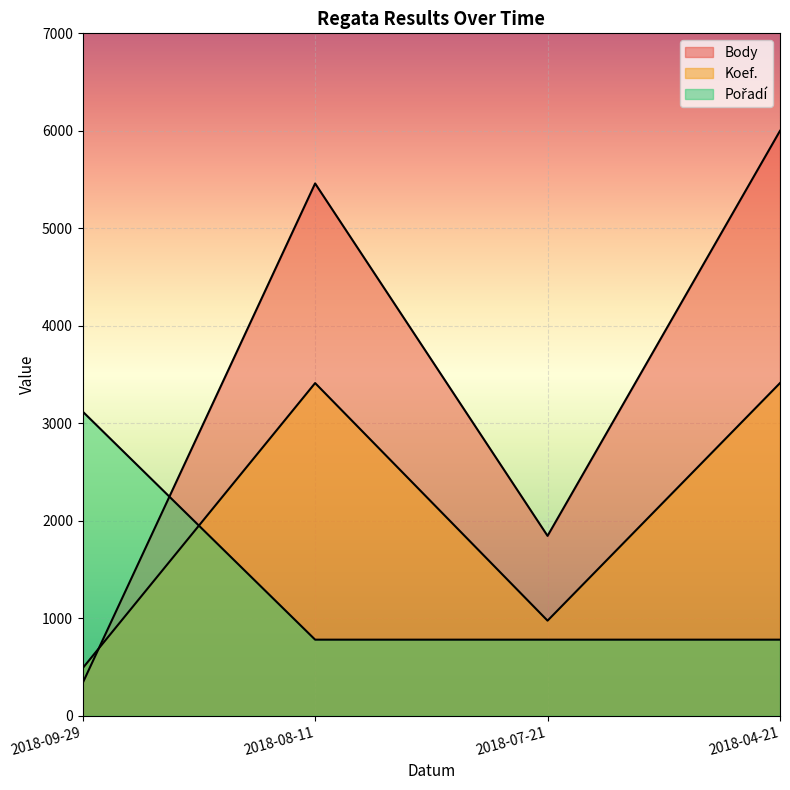

What is the sum of all Pořadí values?

5459.9